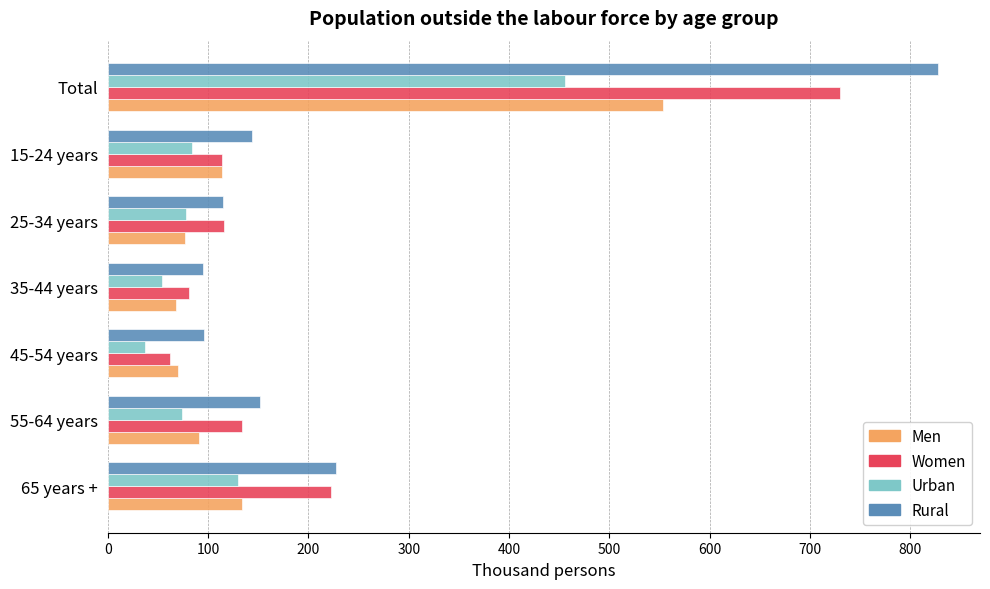

What is the average value of the Men series?

158.1